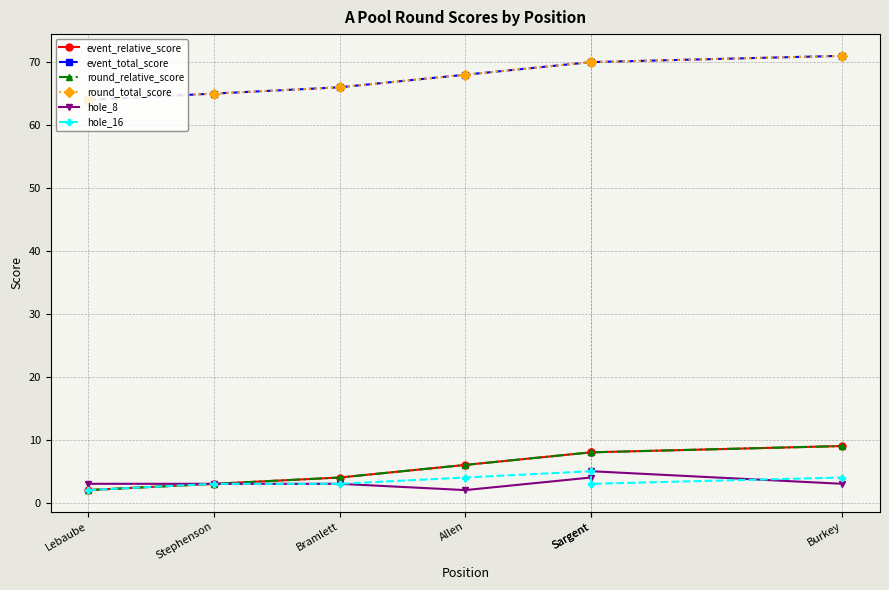

The value of hole_16 at Allen is 4. True or false?

True